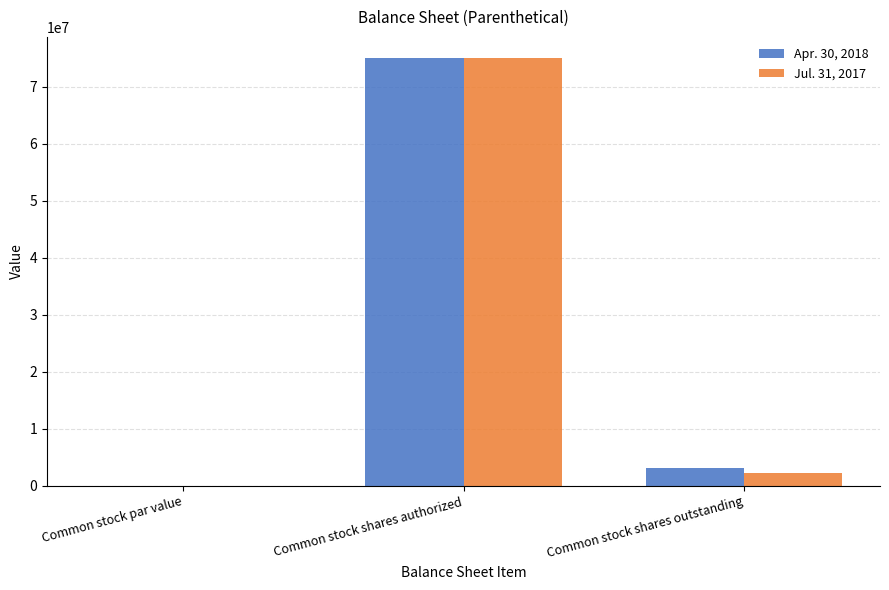

At which category is the sum across all series the highest?

Common stock shares authorized